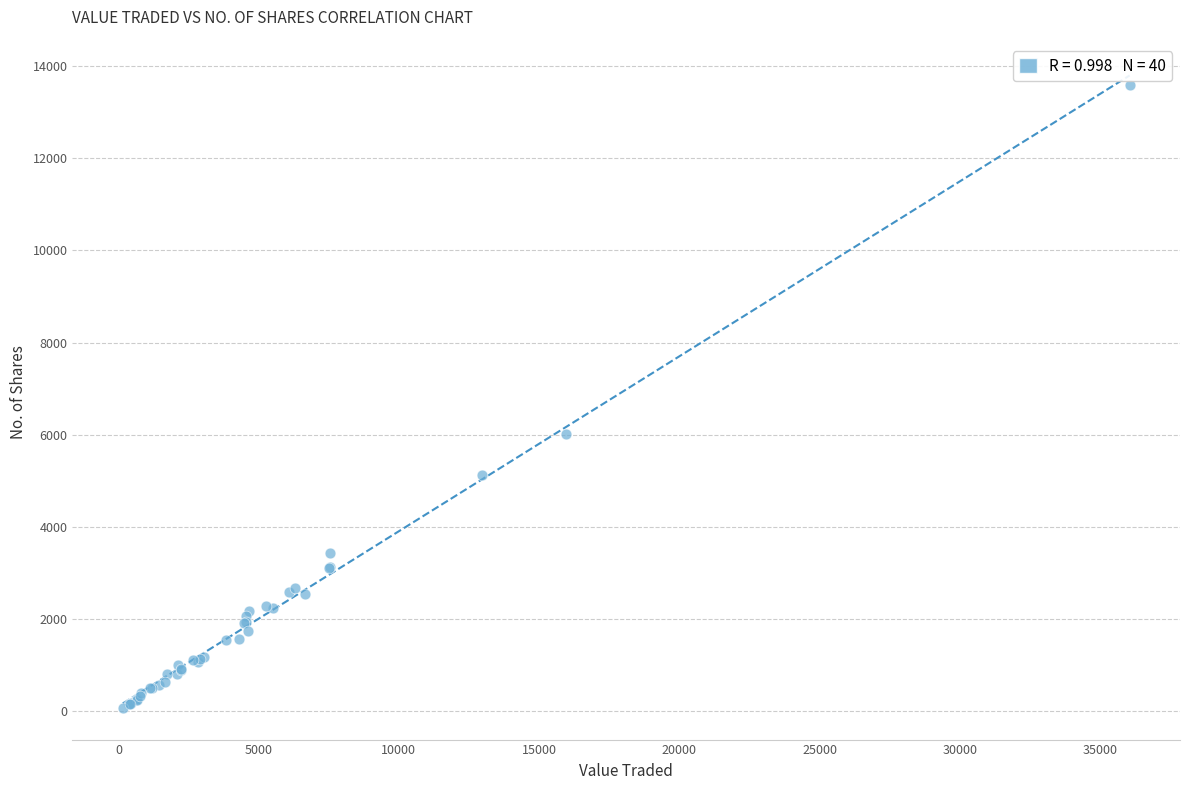

What Y value in the scatter plot is closest to 6832?

6005